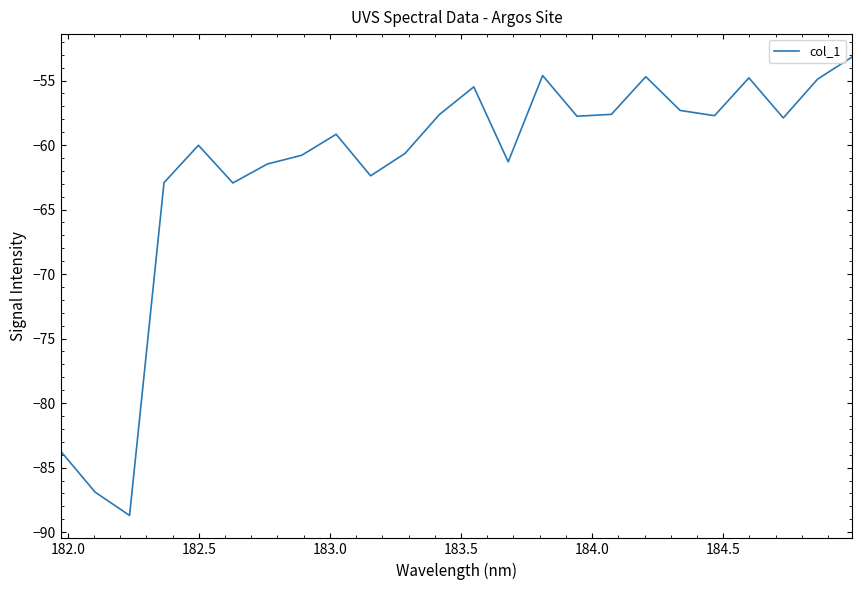

What is the greatest value displayed?

-53.2